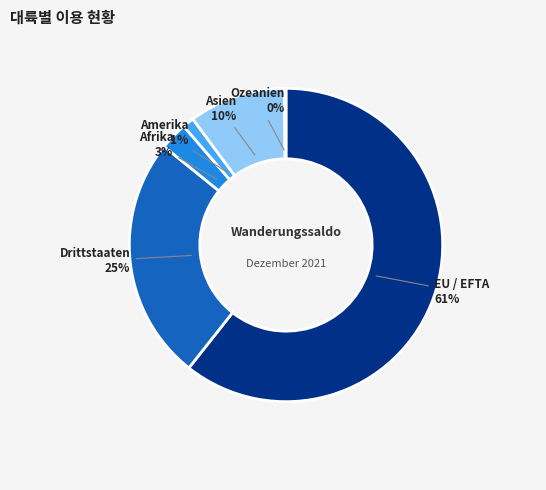

To the nearest percent, what portion does Amerika represent?

1%